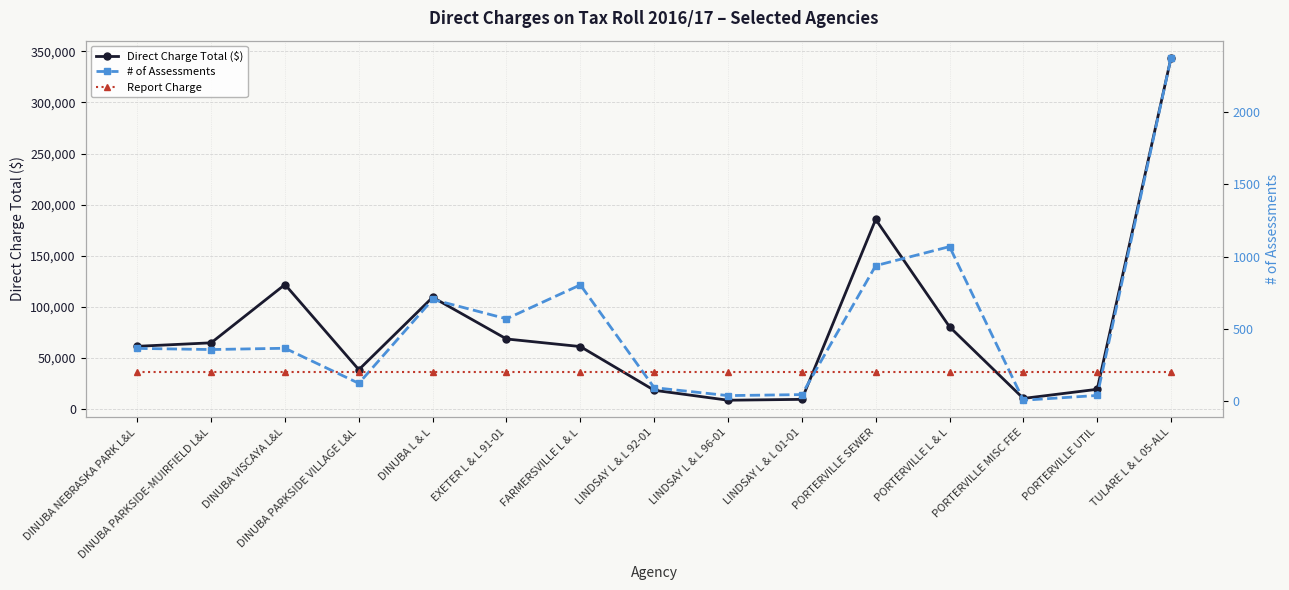

Which series has the largest total across all categories?

Direct Charge Total ($)